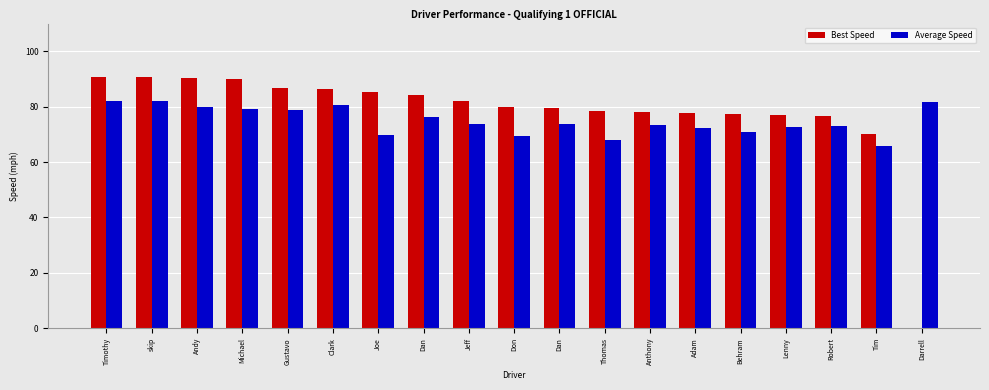

Which label corresponds to the largest value in the chart?

Timothy